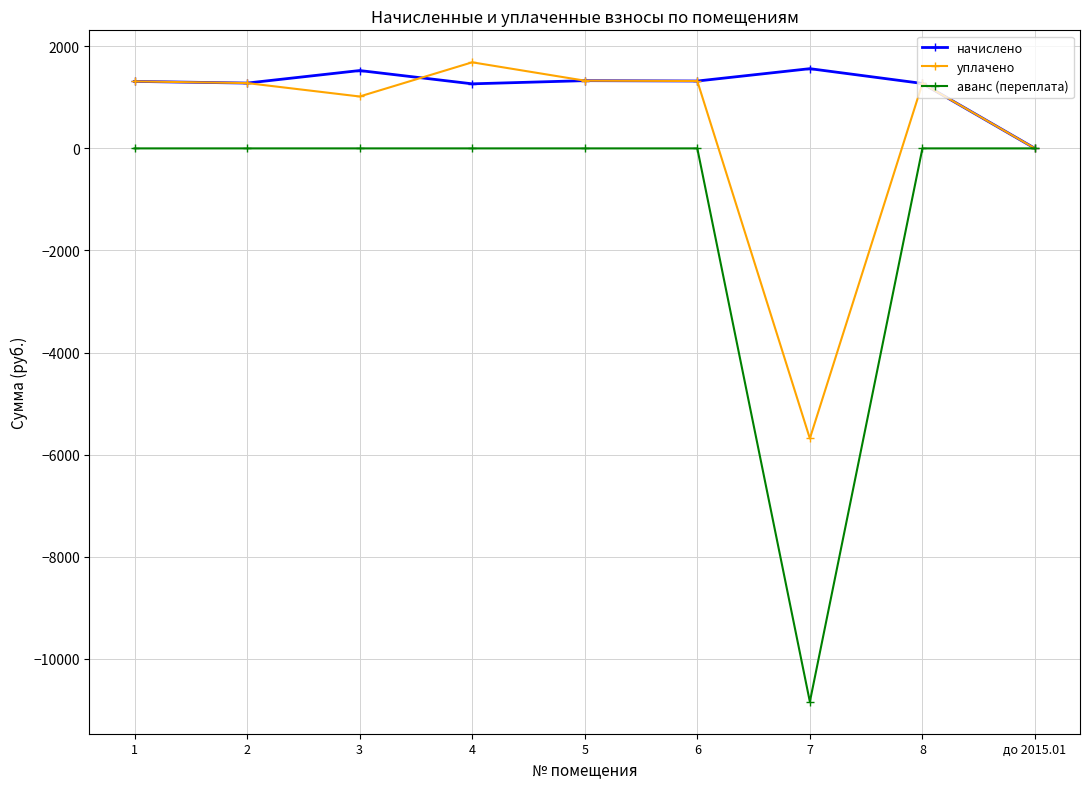

What is the maximum value shown in the chart?

1686.4